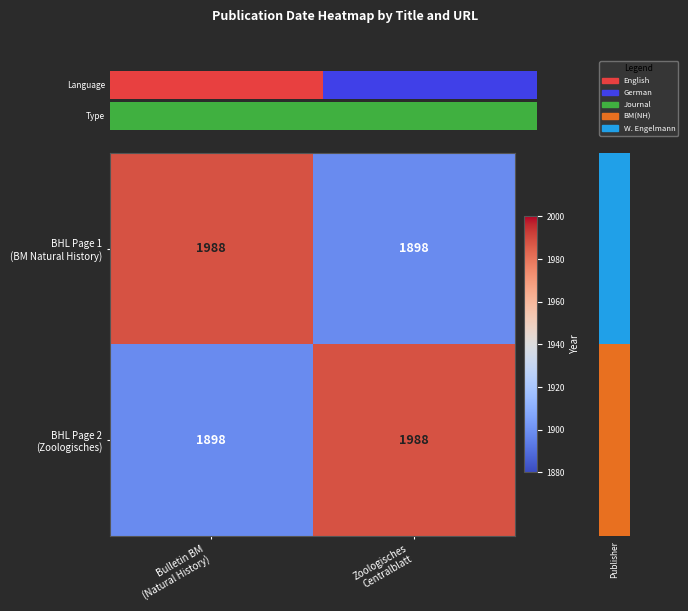

What is the minimum value shown in the chart?

1898